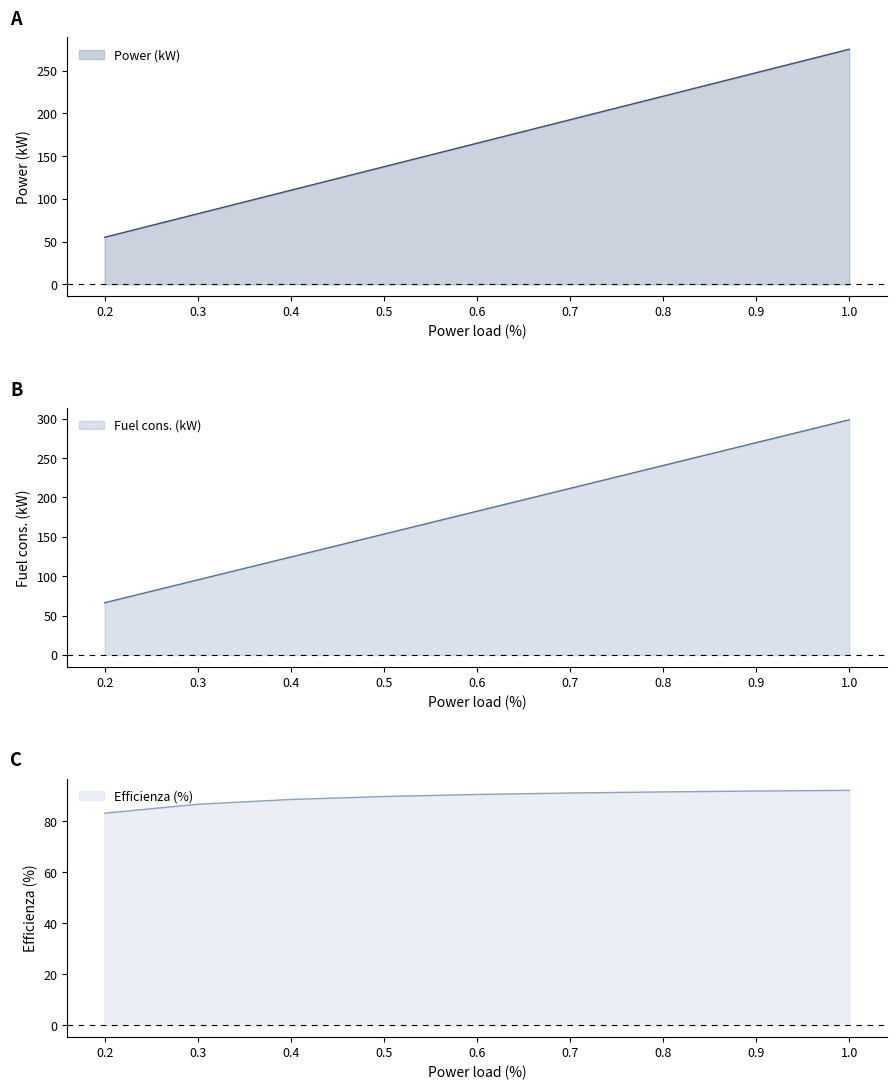

True or false: Efficienza (%) and Power (kW) cross at least once.

True